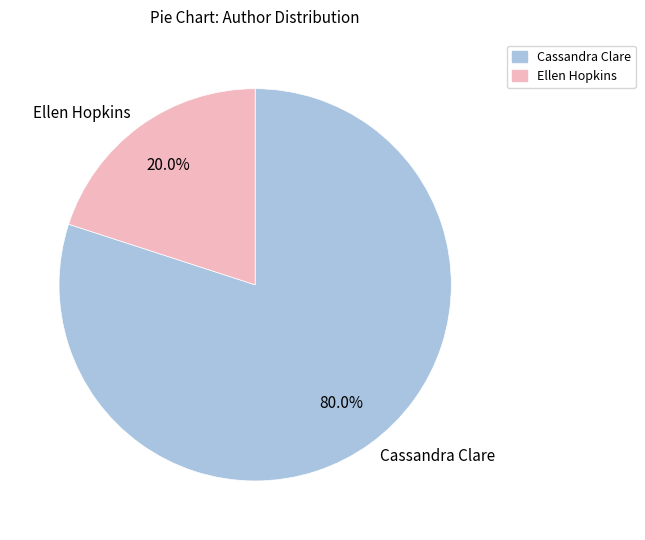

Count the number of slices in the pie.

2